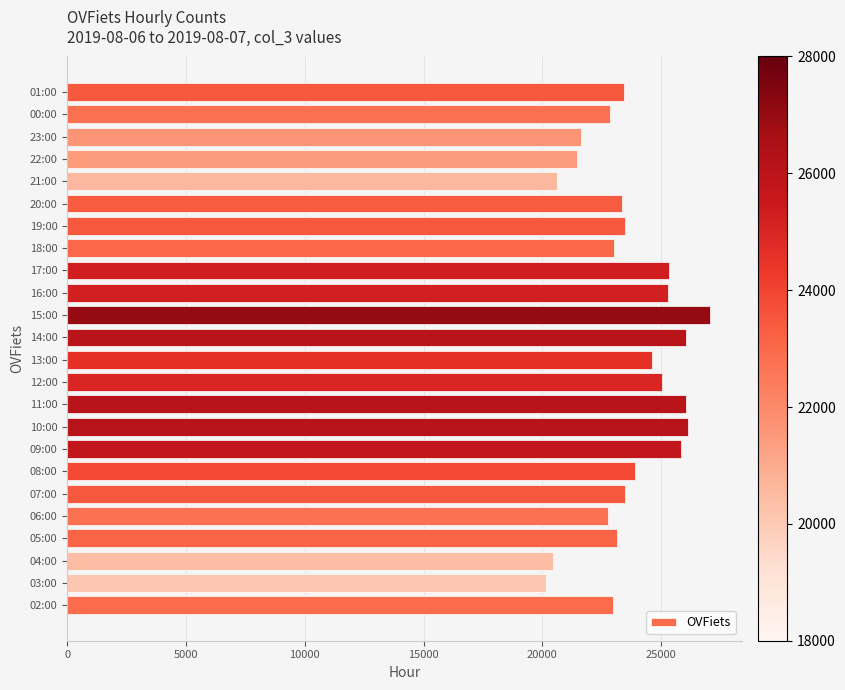

The value at 18:00 is 23017. True or false?

True